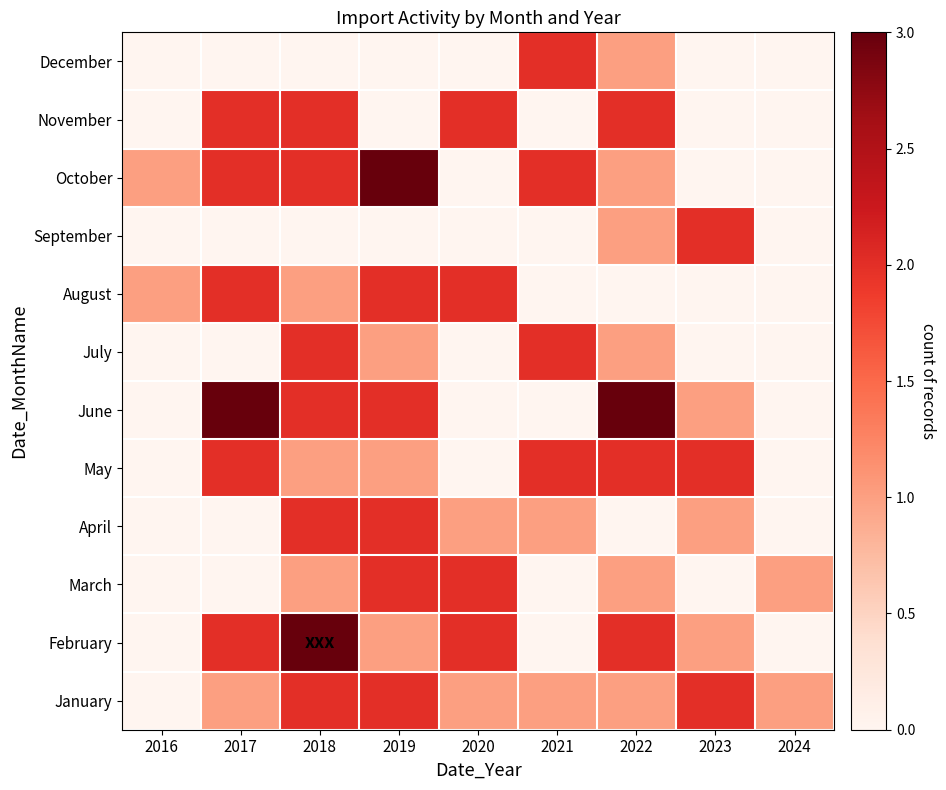

At which category does the chart reach its minimum across all series?

2016